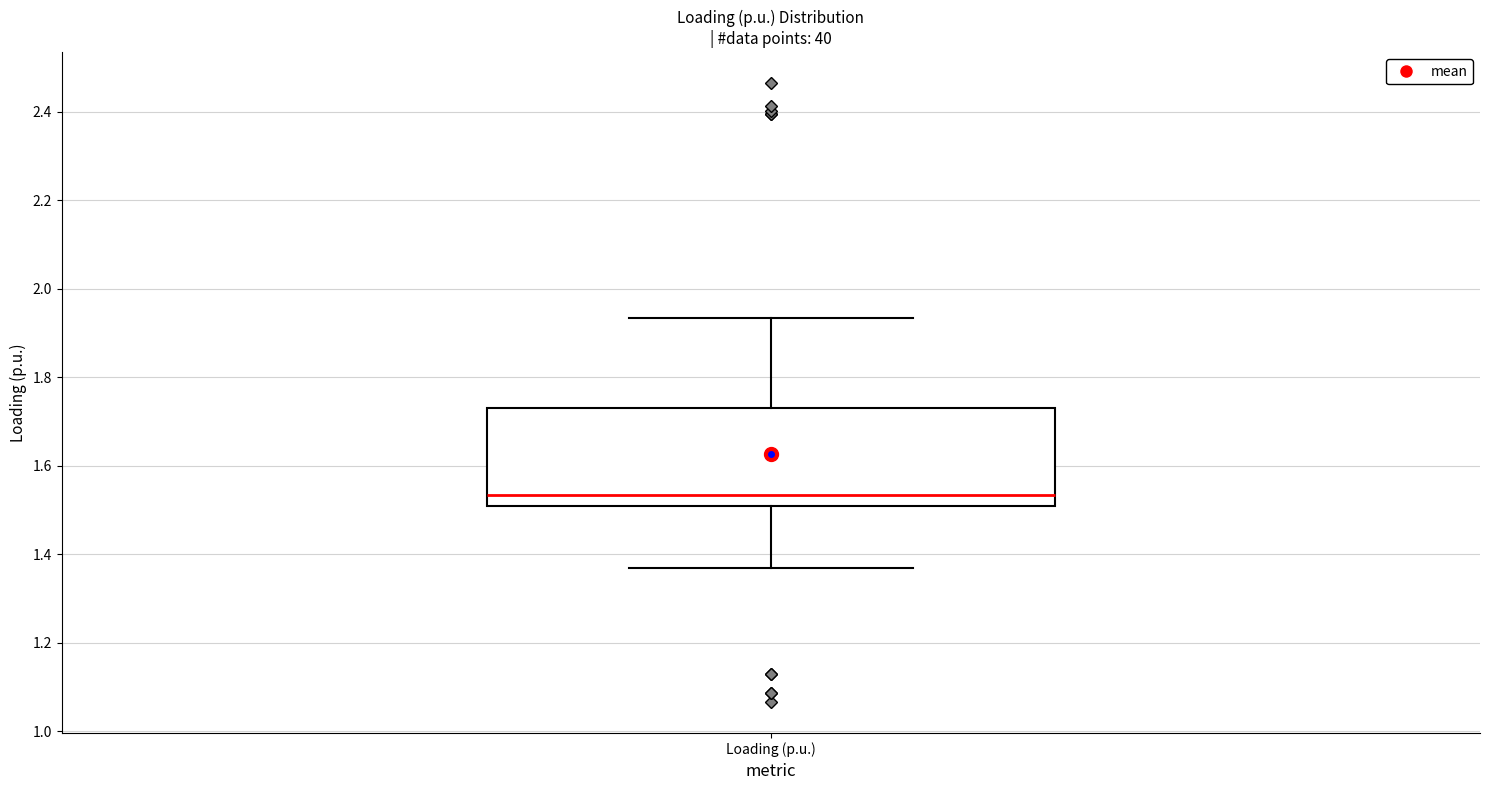

Read this box plot against the y-axis: the position of the median line, the range covered by the box, and the ends of both whiskers. The values are not printed on the chart, so give them approximately, as read against the axis.

median 1.54, box 1.50 to 1.74, whiskers 1.36 to 1.94